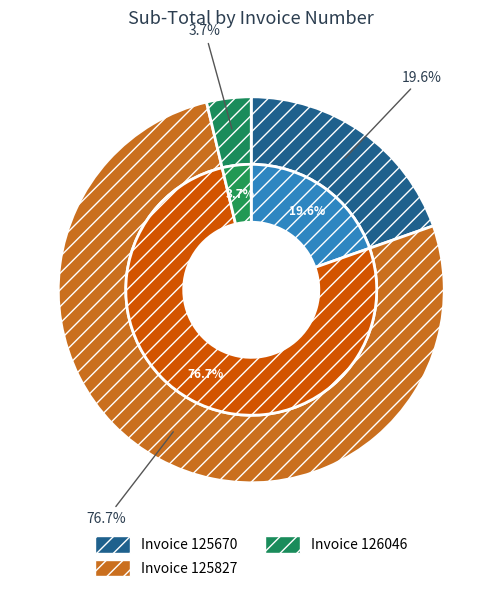

Is it true that 125670 is 20% of the pie?

True